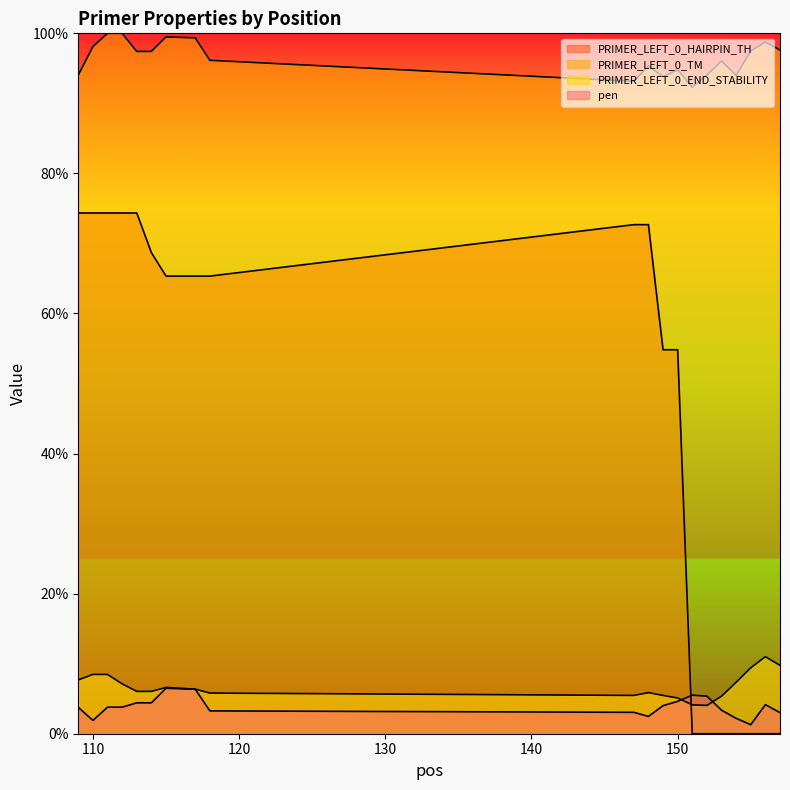

In PRIMER_LEFT_0_TM, how many points are lower than both neighbors (excluding endpoints)?

4